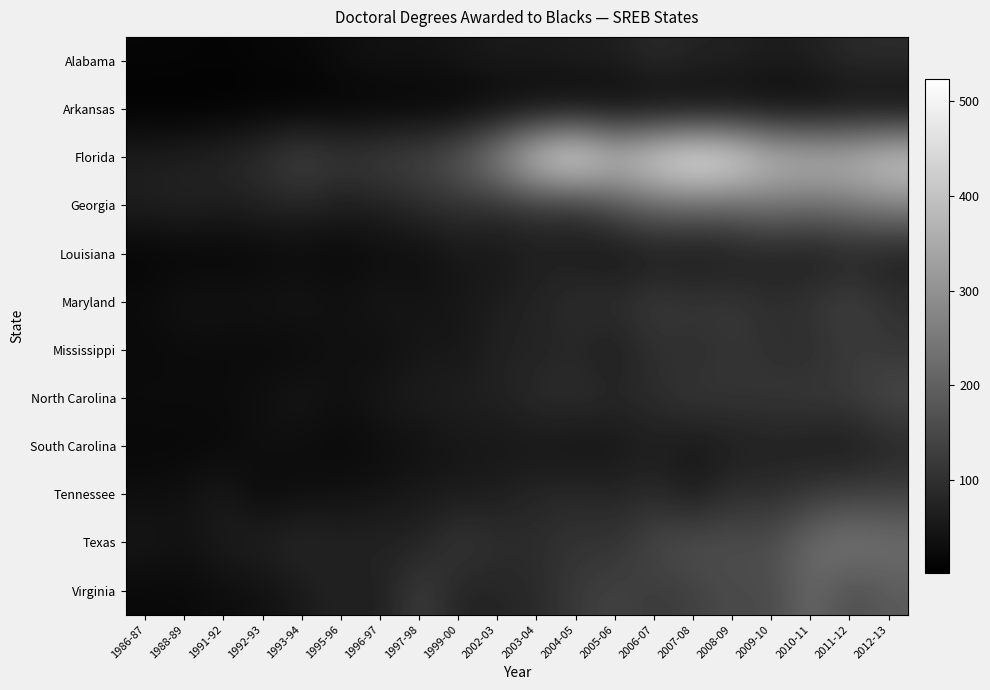

Which series has the largest total across all categories?

Florida